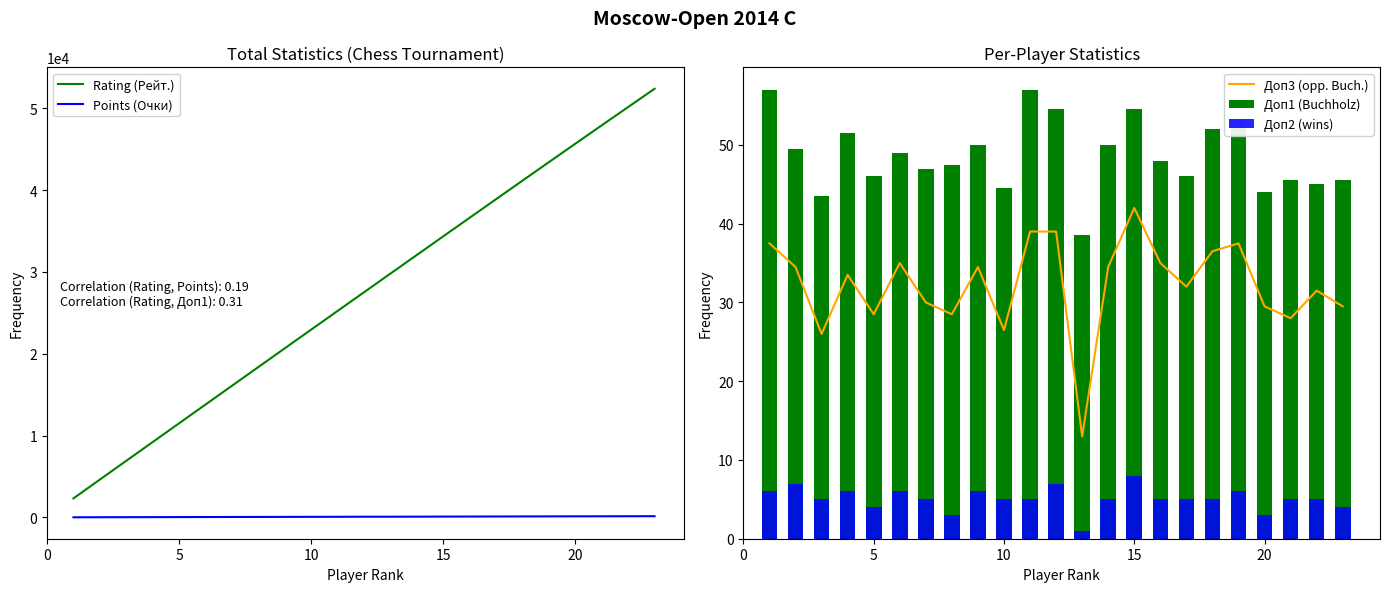

Which category has the highest value in the Доп3 (opp. Buch.) series?

15